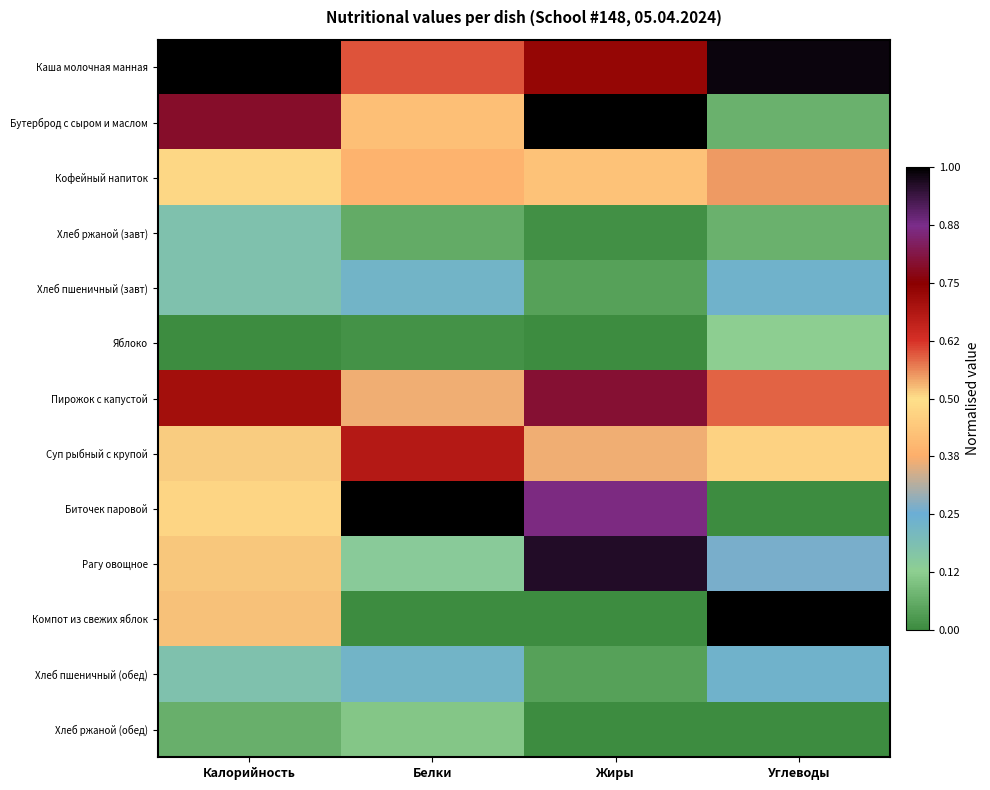

Which category has the highest value across all series?

Калорийность